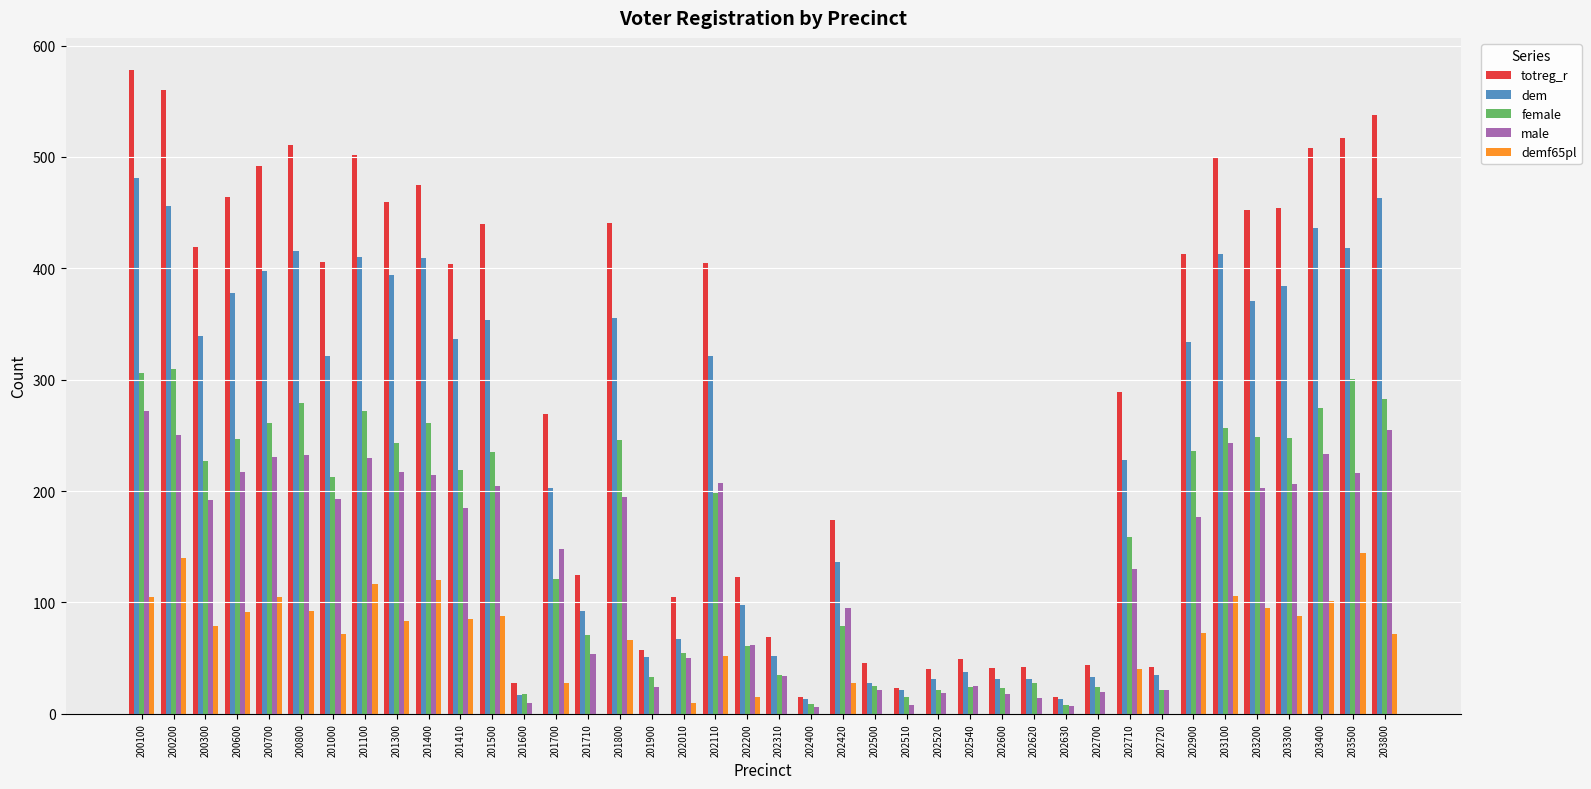

Count the number of data series in this chart.

5